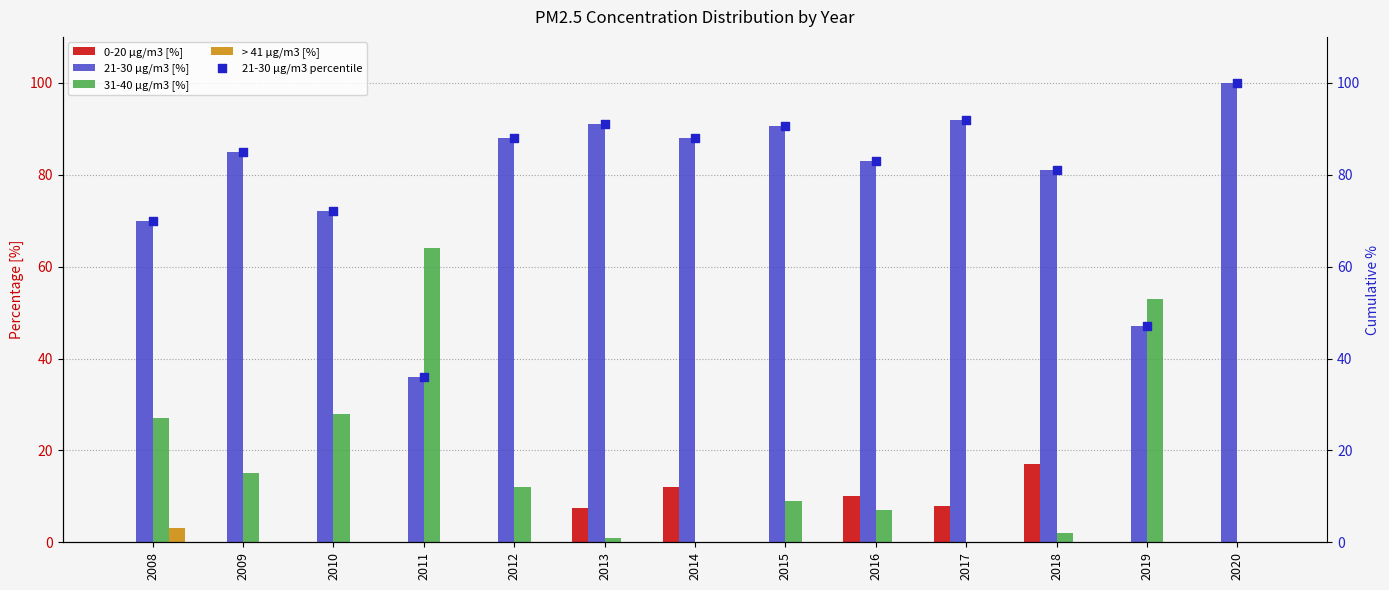

Which series contains the lowest Y value?

0-20 µg/m3 [%]